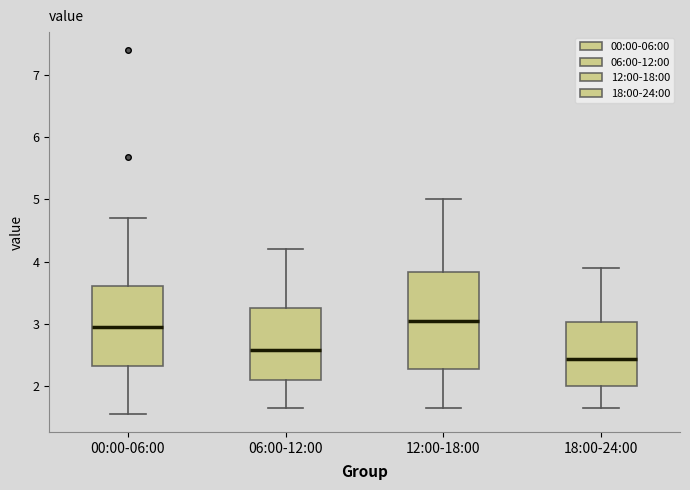

Which box is the tallest, from its lower edge to its upper edge?

12:00-18:00